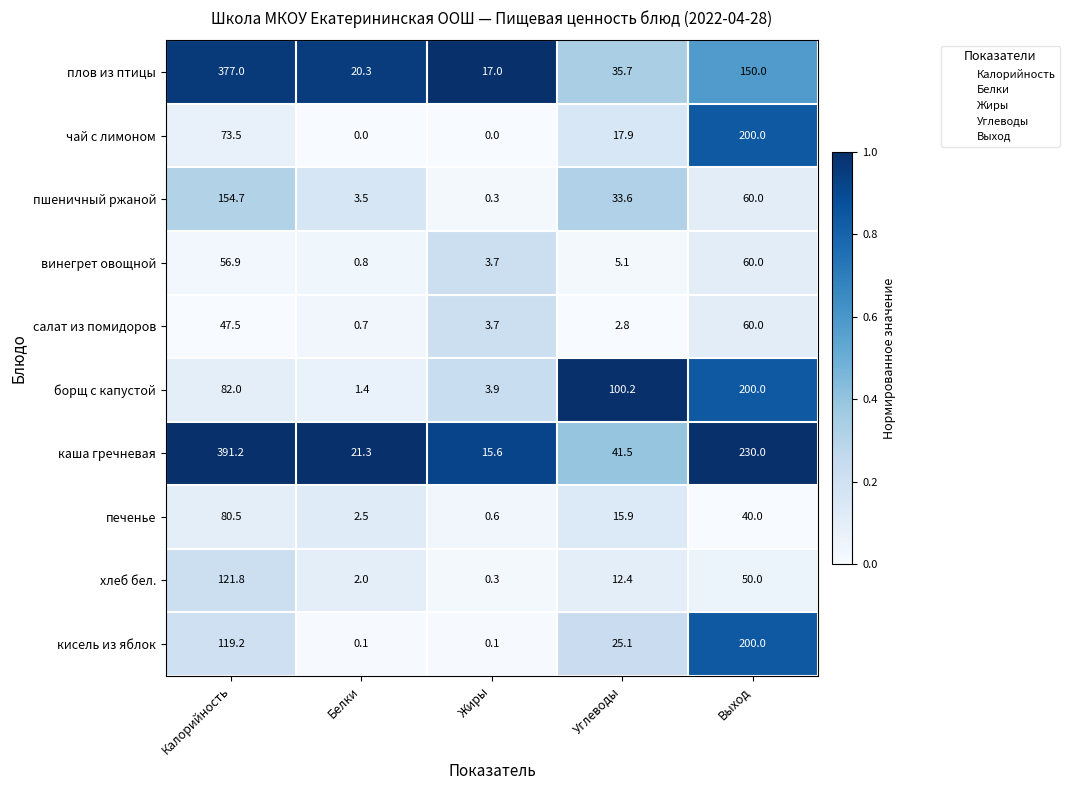

Is it true that пшеничный ржаной equals 33.6 at Углеводы?

True